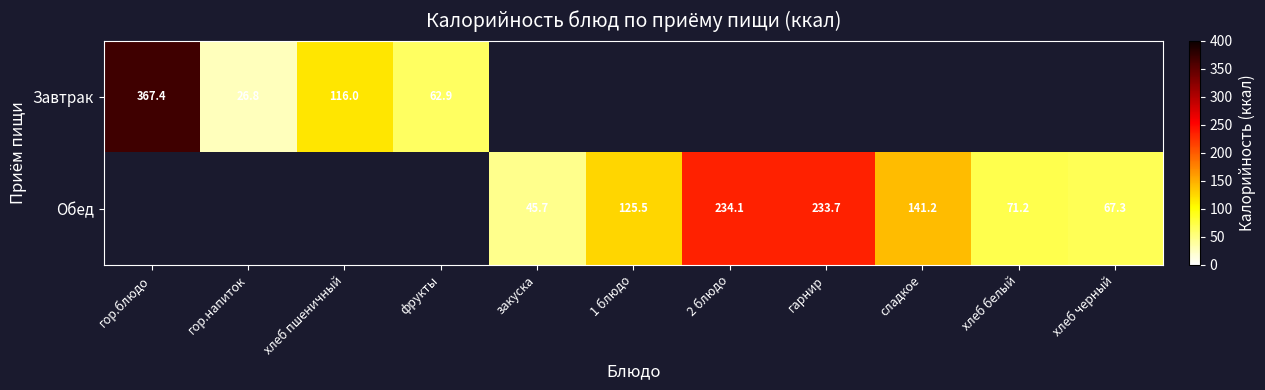

How many values in Обед are above zero?

7